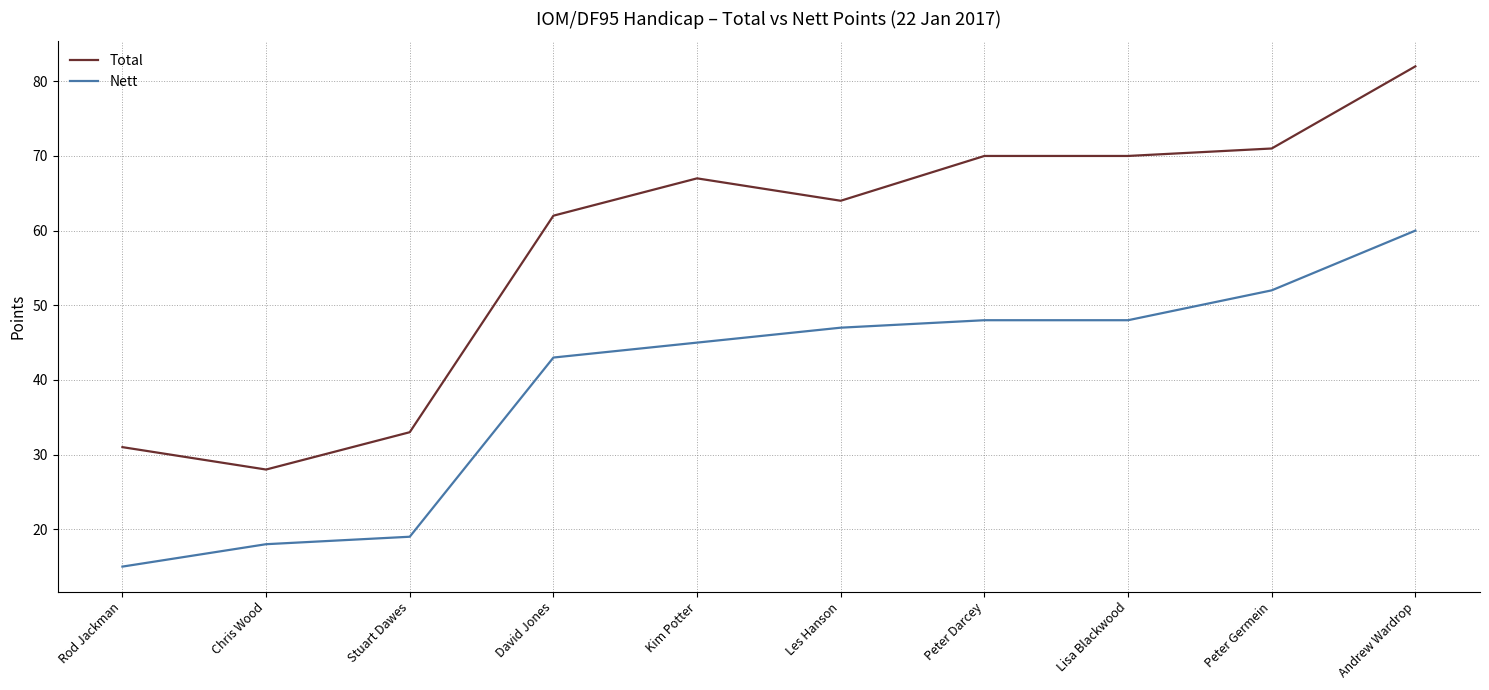

Is it true that Total equals 28 at Chris Wood?

True